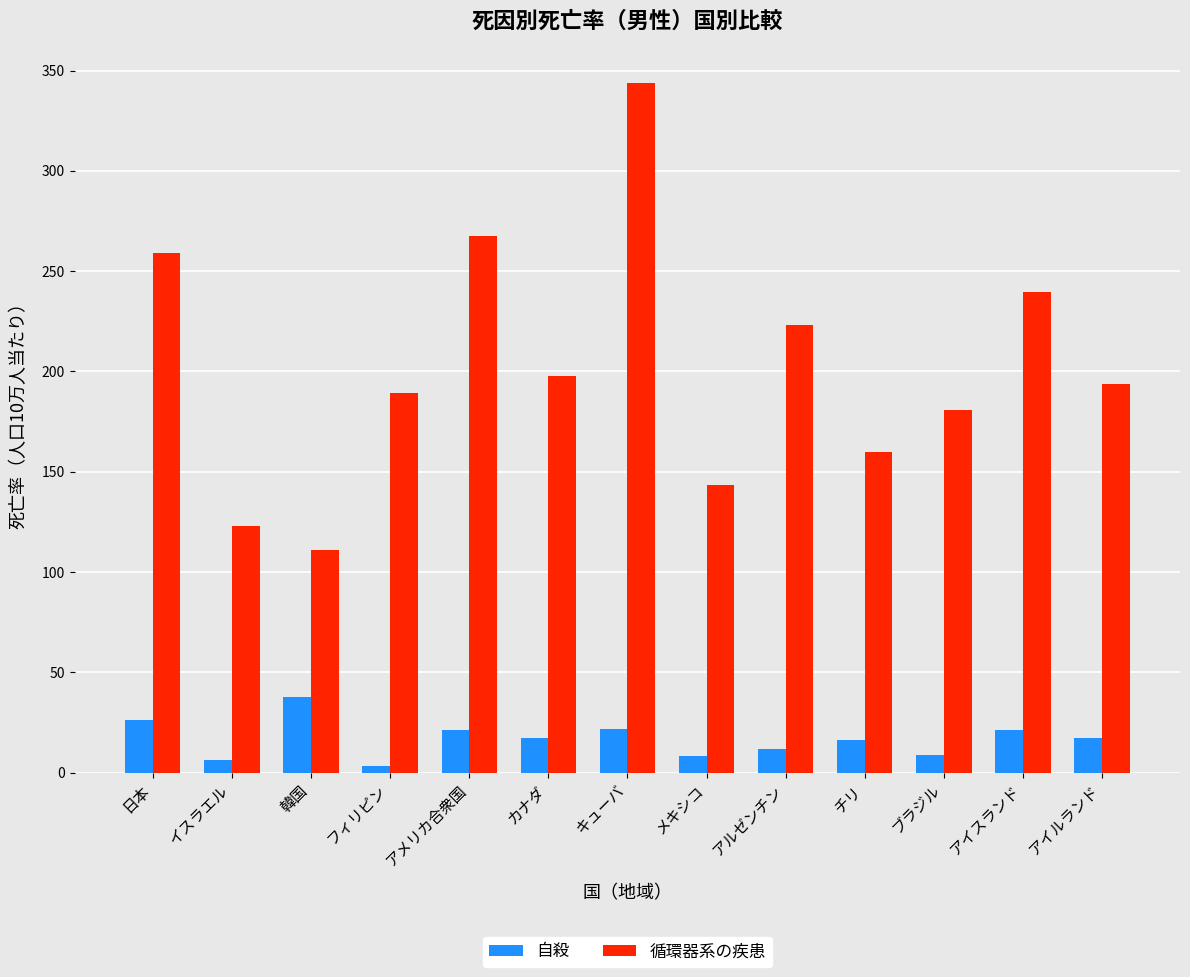

What is the approximate value of 自殺 at ブラジル?

8.7